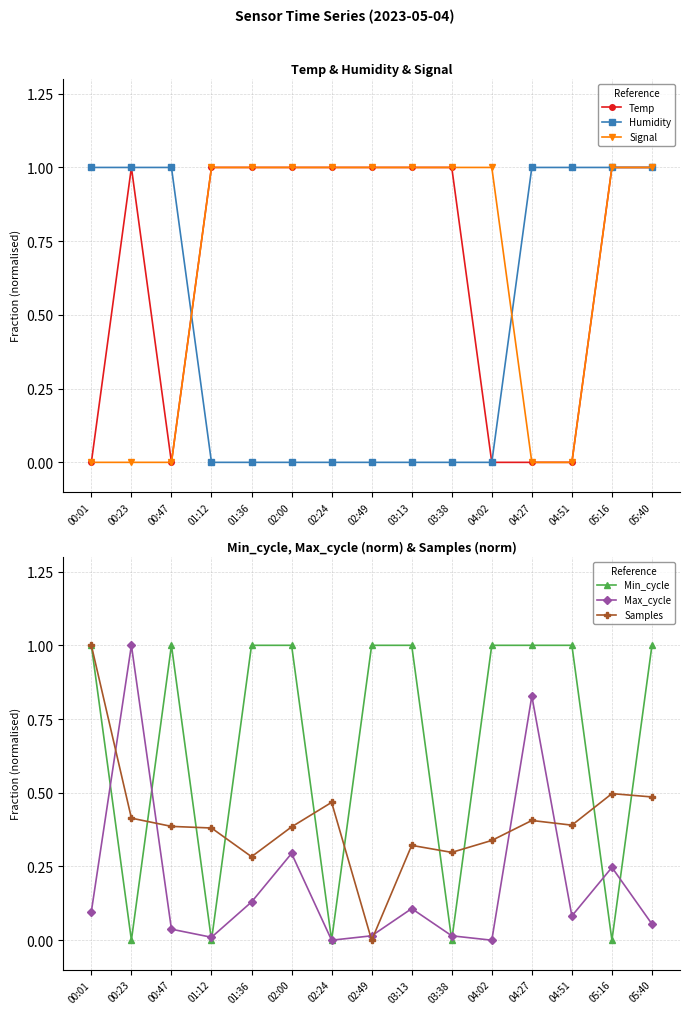

How many lines are shown in the chart?

6